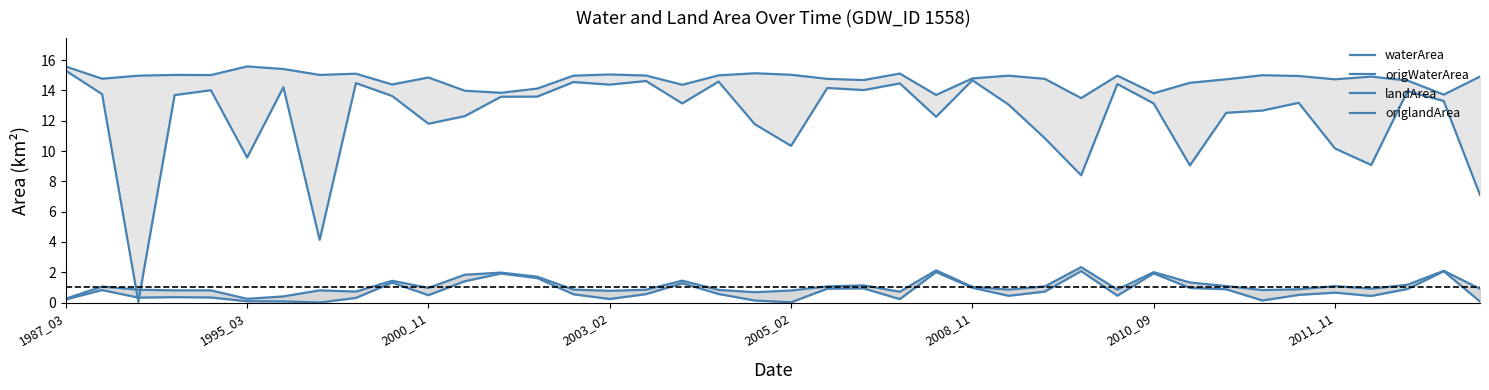

True or false: waterArea and origlandArea cross at least once.

False